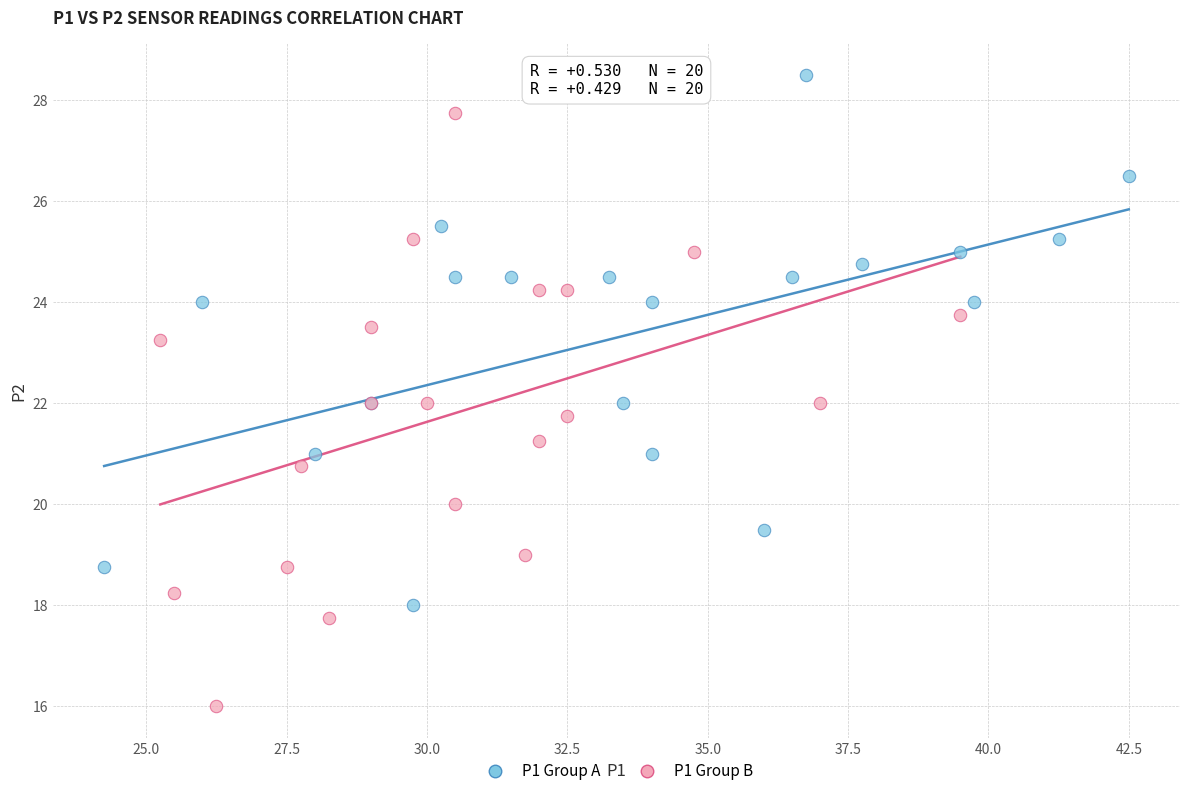

What are all the series names shown in the legend?

P1 Group A, P1 Group B